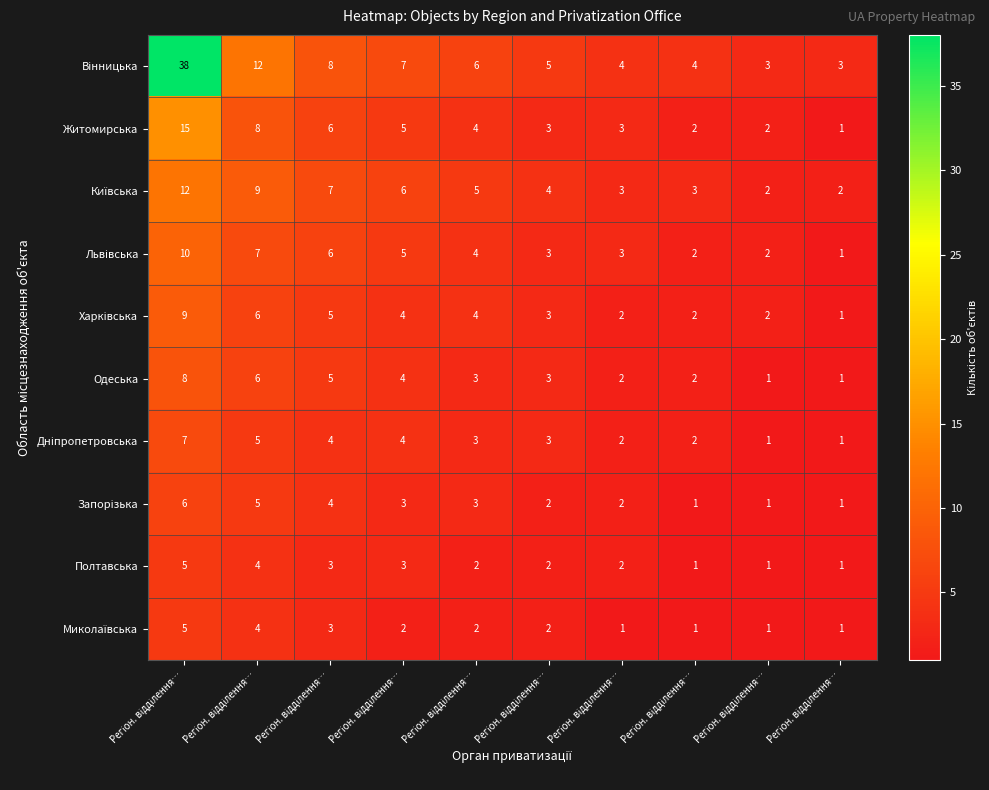

How many data points in Полтавська are less than 2?

3